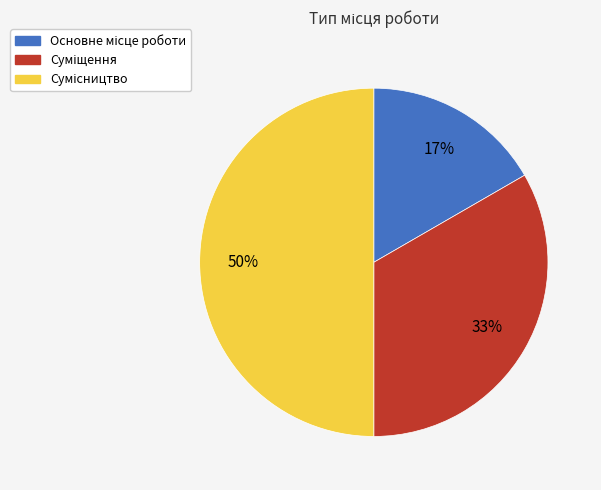

To the nearest percent, what is the difference between the largest and smallest slice percentages?

33%